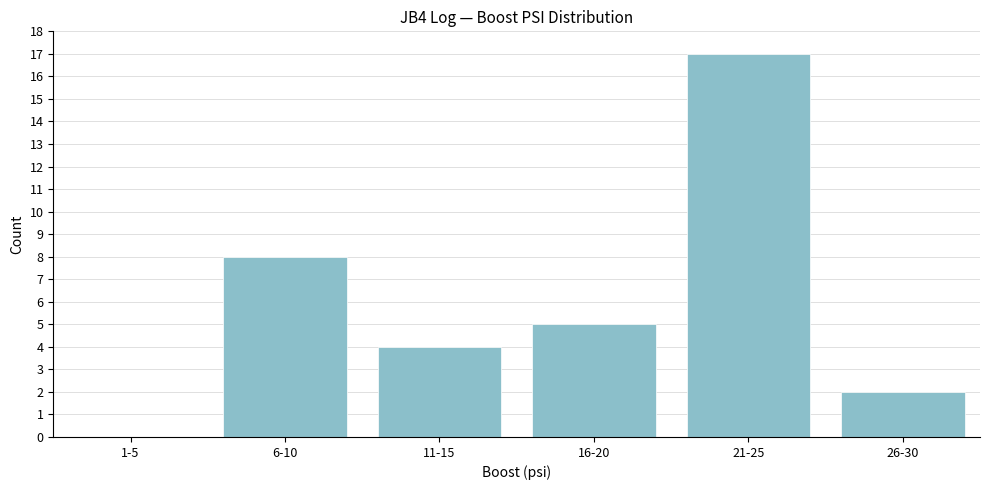

Reading right to left, transcribe all the data shown in this chart.

26-30=2	21-25=17	16-20=5	11-15=4	6-10=8	1-5=0